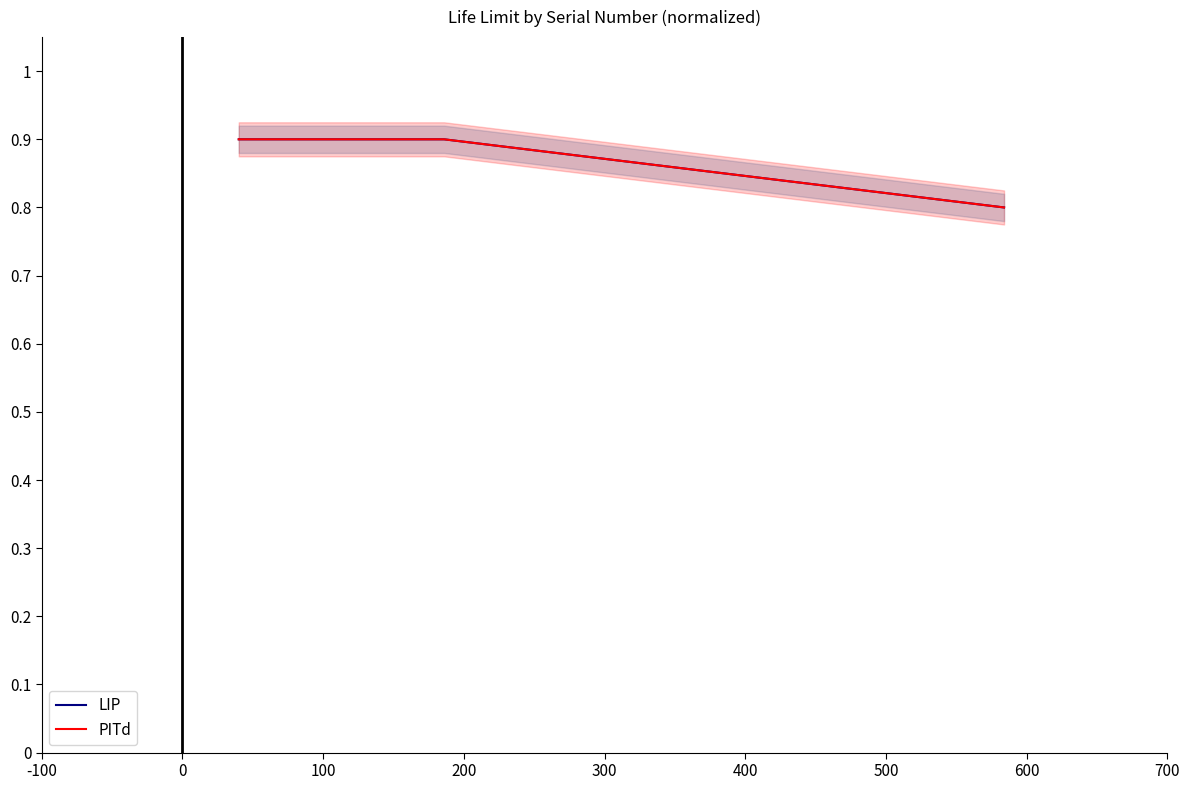

True or false: LIP has more than 1 points higher than both neighbors.

False